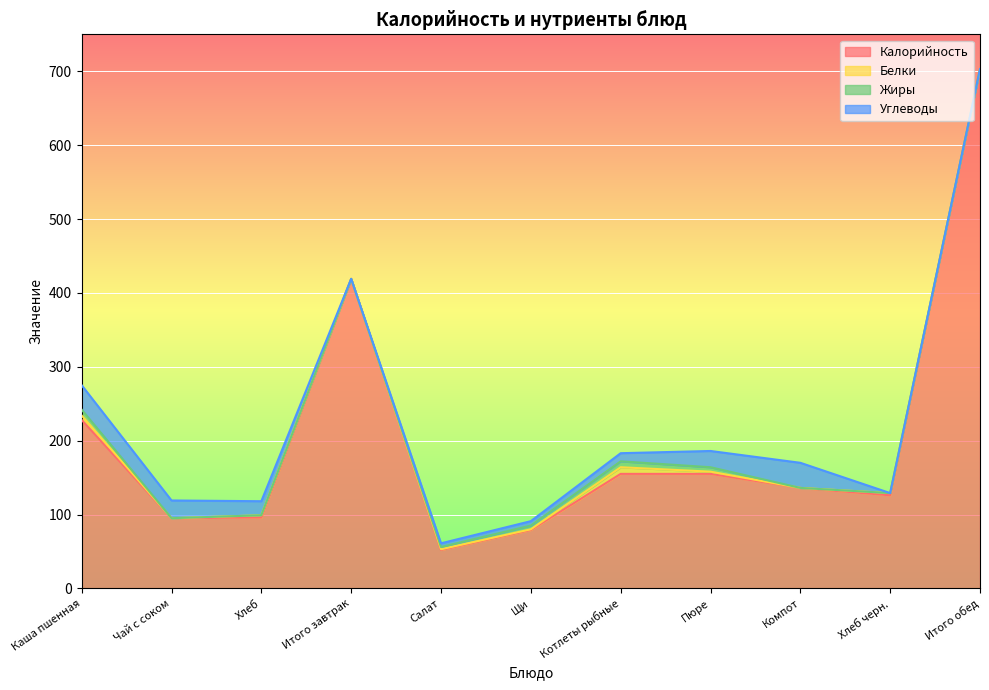

Which series has the largest total across all categories?

Калорийность